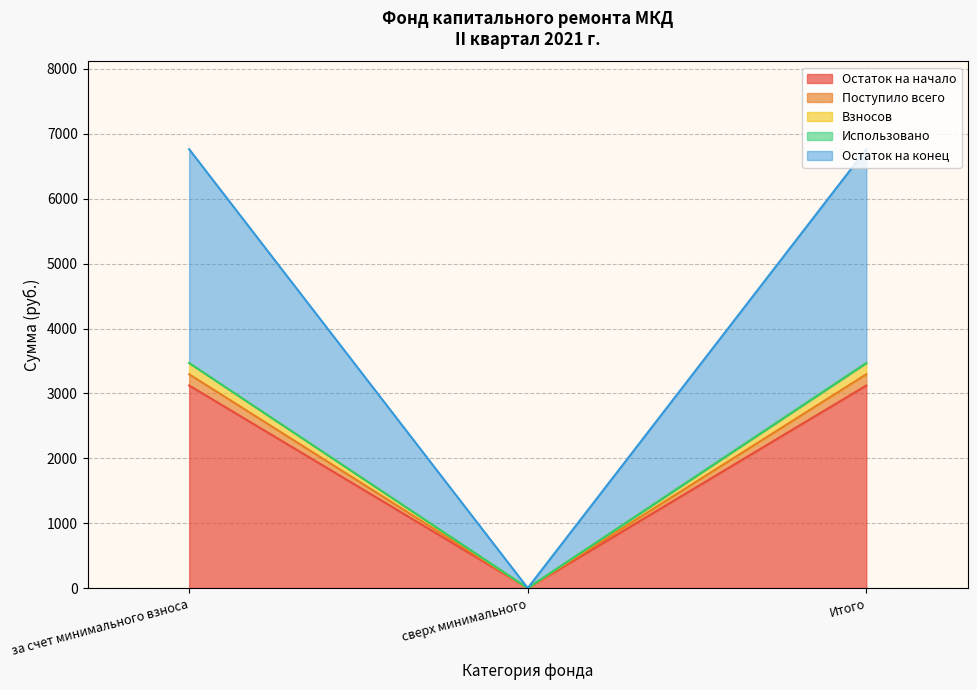

Which series has the largest total across all categories?

Остаток на конец